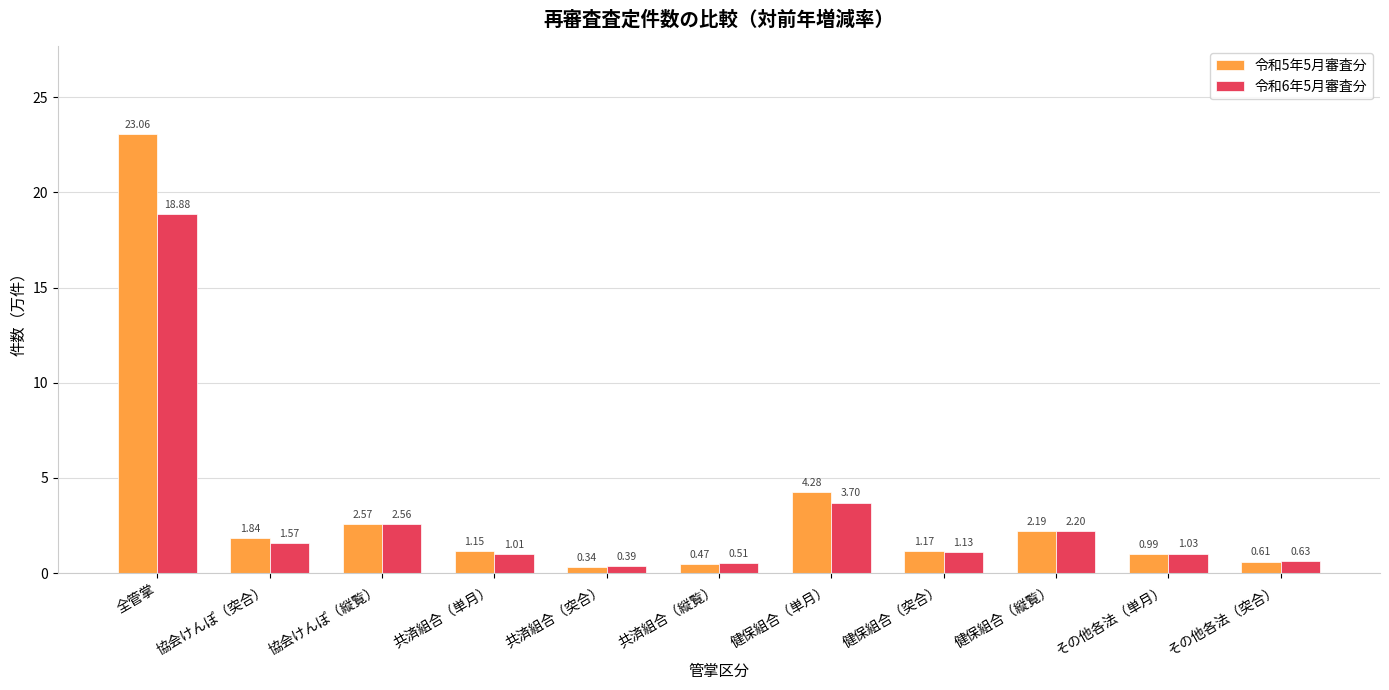

Is the value of 令和5年5月審査分 at 健保組合（縦覧） greater than the value of 令和6年5月審査分 at 全管掌?

No